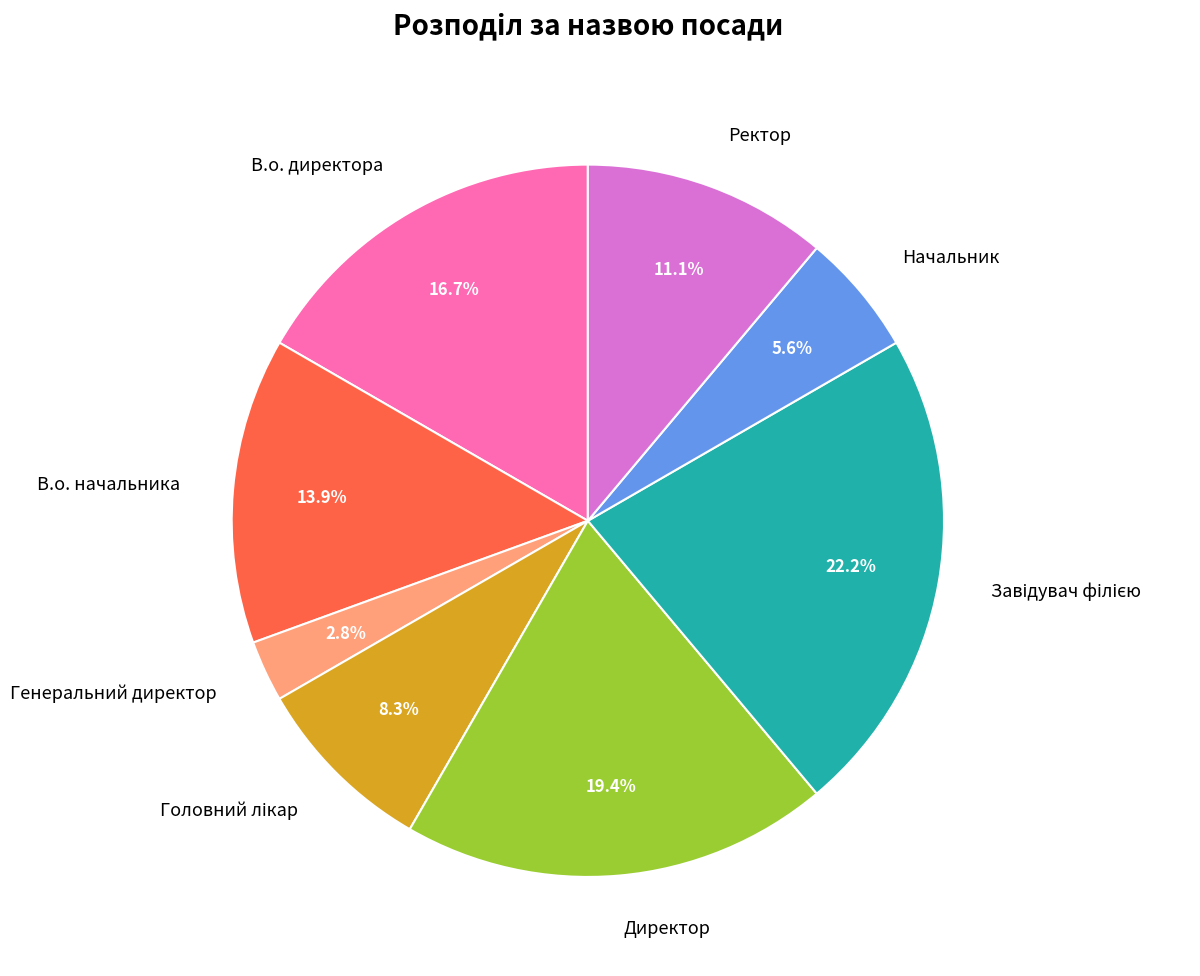

How many segments does this pie chart have?

8